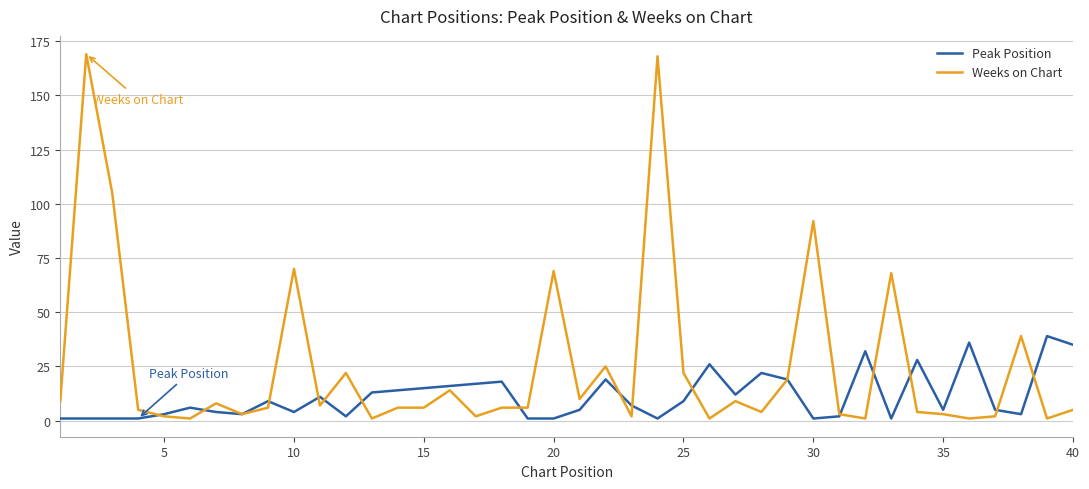

Which series has the largest range (max minus min)?

Weeks on Chart